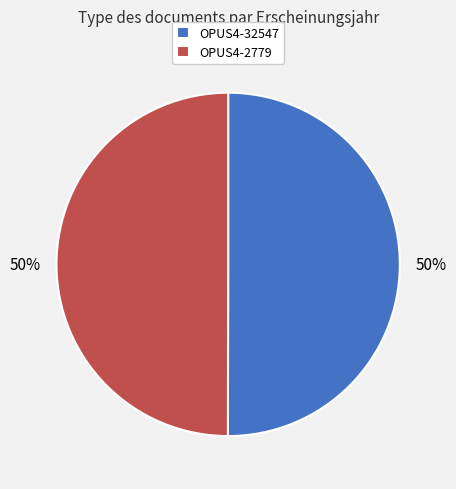

The OPUS4-32547 slice represents 57% of the pie. True or false?

False